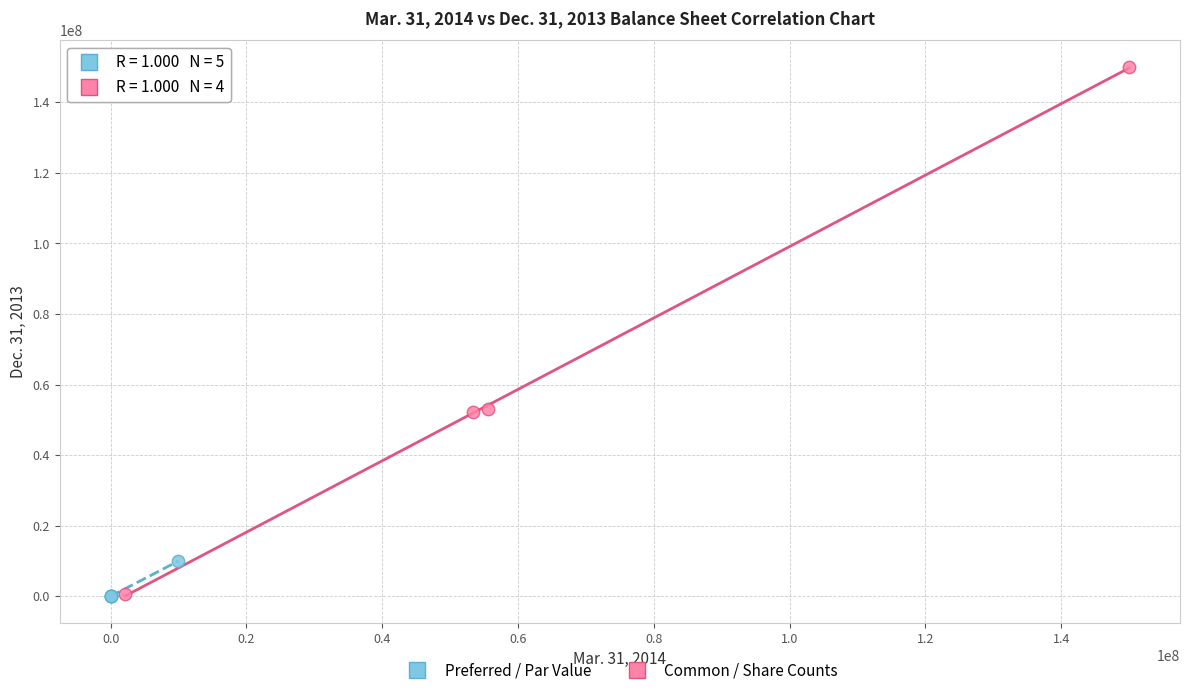

What are all the series names shown in the legend?

Preferred / Par Value, Common / Share Counts